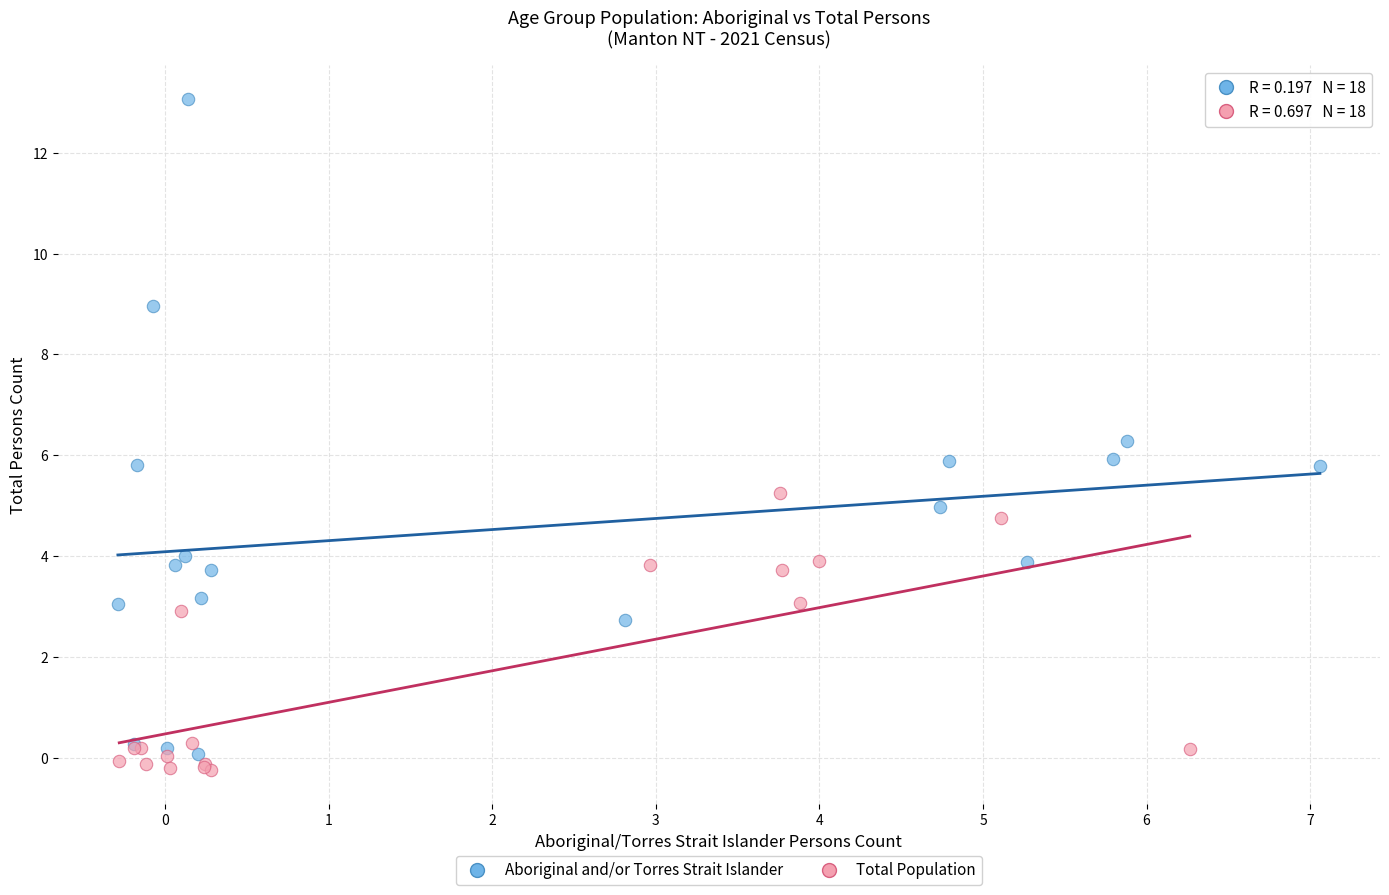

Which series contains the highest Y value?

Aboriginal and/or Torres Strait Islander